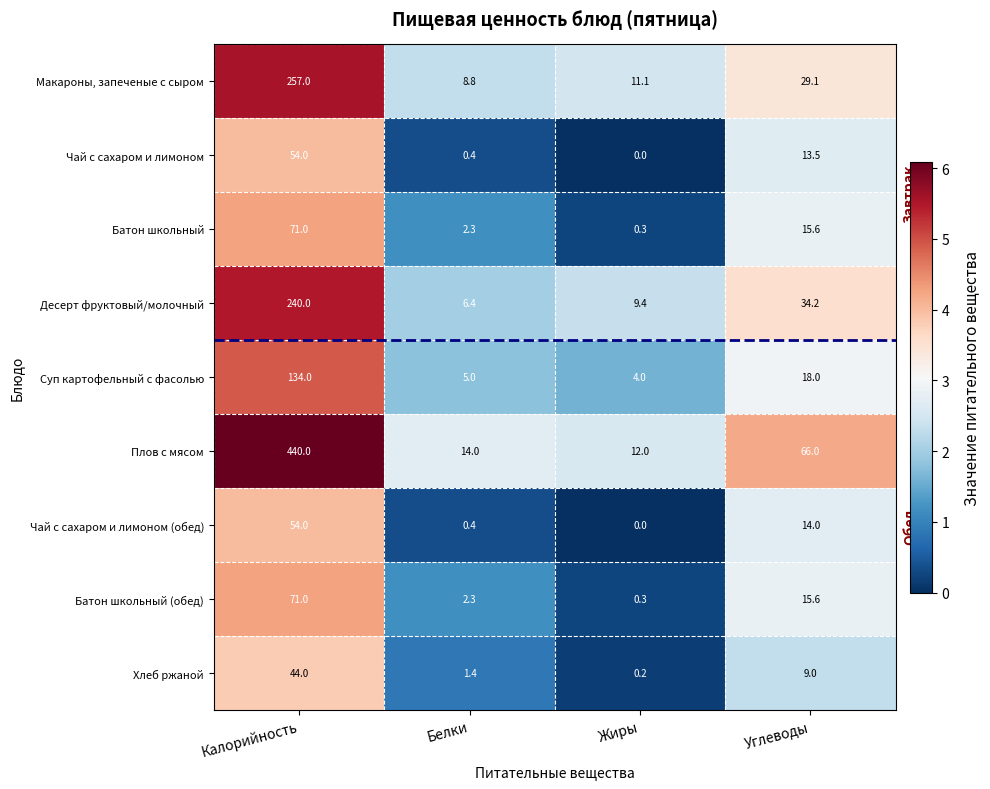

List the labels in order of Батон школьный (обед) value, smallest first.

Жиры, Белки, Углеводы, Калорийность